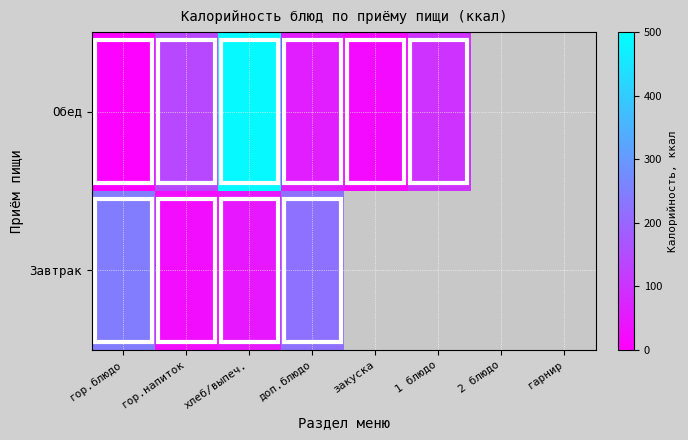

Is it true that Обед equals 37.1 at закуска?

False